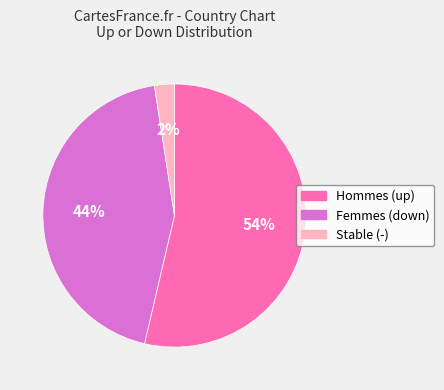

Do Stable (-) and Femmes (down) together represent more than half of the pie?

No